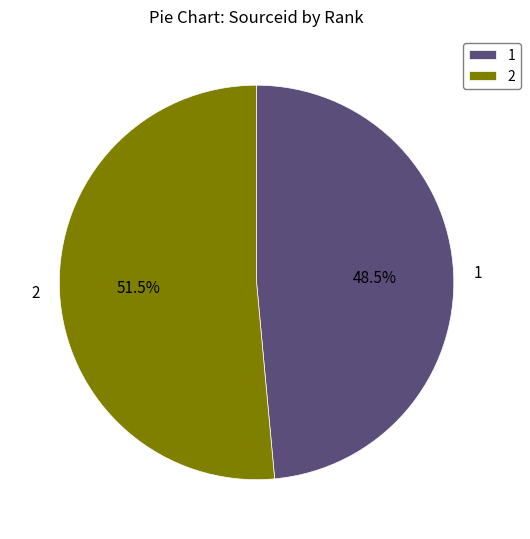

What is the ratio of the value at 1 to the value at 2?

0.9